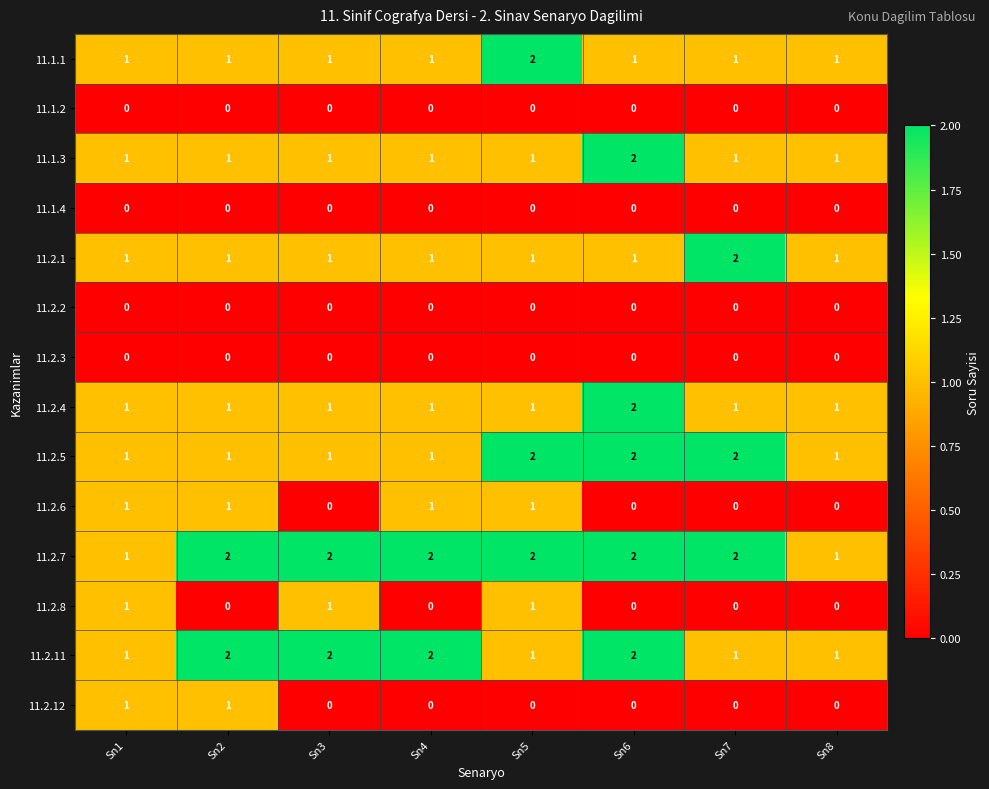

What is the total value across all series at Sn8?

7